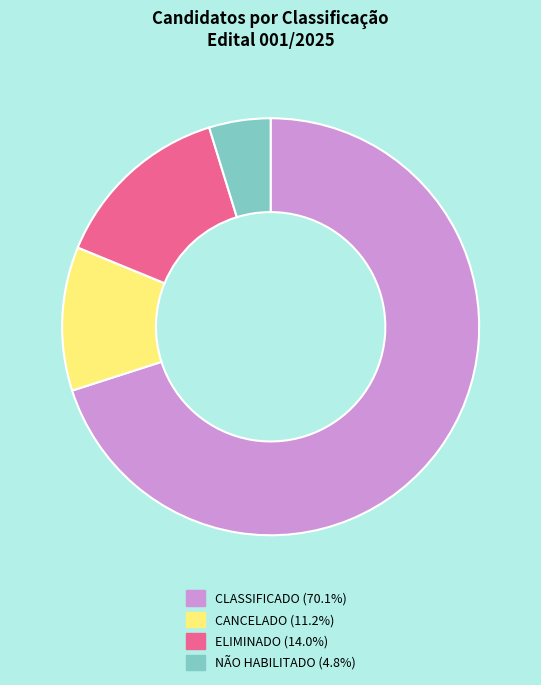

Is there a majority slice in this chart?

Yes